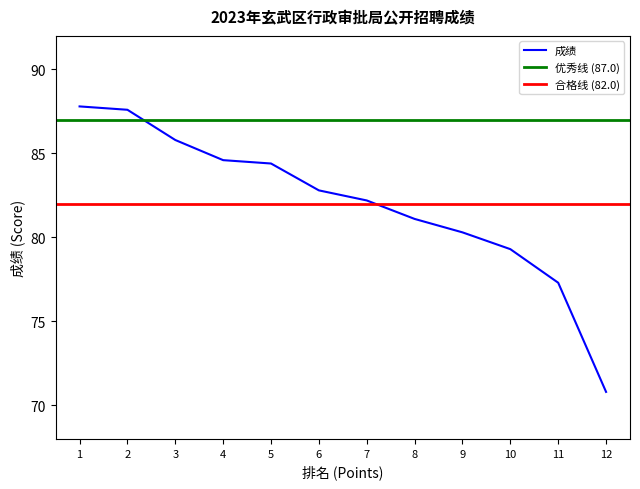

At which label does 成绩 reach its minimum?

12